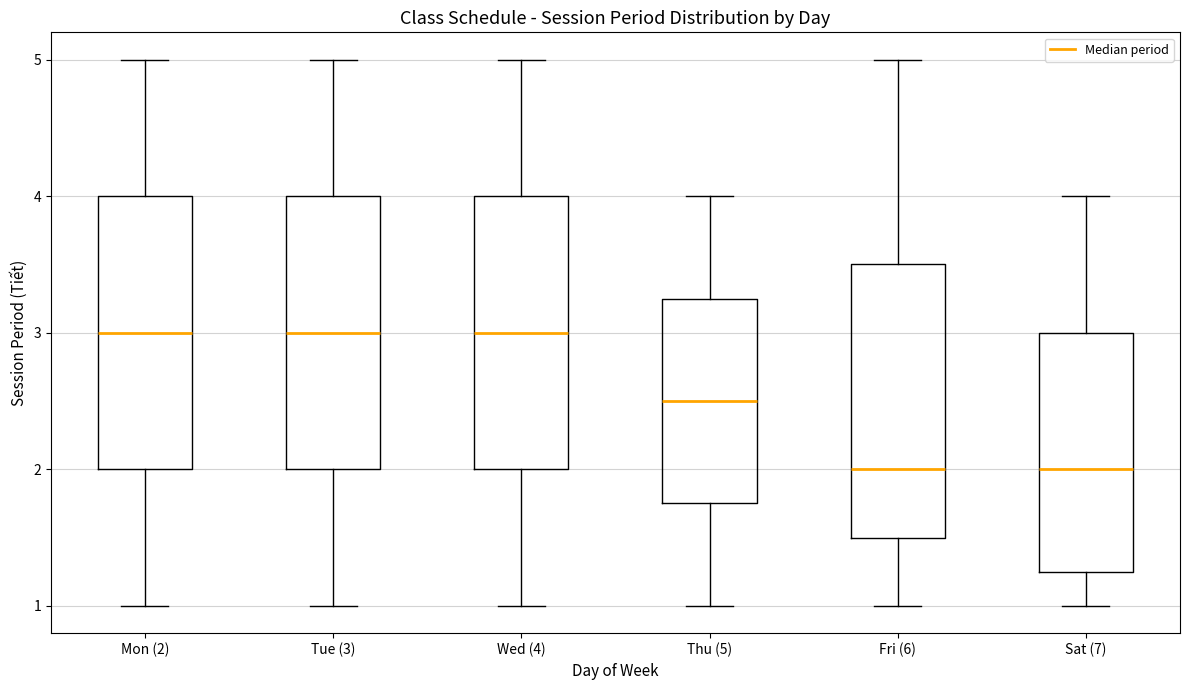

Reading left to right, transcribe this box plot: for each box, give where its median line is, the range the box spans, and where its two whiskers end, as read against the y-axis. The values are not printed on the chart, so give them approximately, as read against the axis.

Mon (2): median 3.0, box 2.0 to 4.0, whiskers 1.0 to 5.0
Tue (3): median 3.0, box 2.0 to 4.0, whiskers 1.0 to 5.0
Wed (4): median 3.0, box 2.0 to 4.0, whiskers 1.0 to 5.0
Thu (5): median 2.5, box 1.8 to 3.3, whiskers 1.0 to 4.0
Fri (6): median 2.0, box 1.5 to 3.5, whiskers 1.0 to 5.0
Sat (7): median 2.0, box 1.3 to 3.0, whiskers 1.0 to 4.0